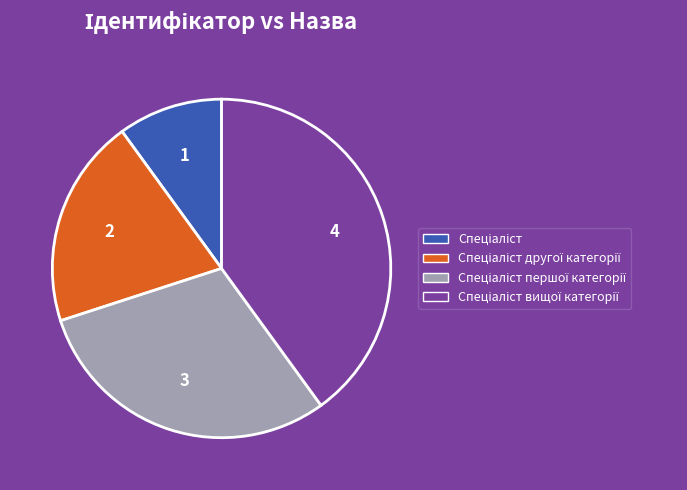

Is there any slice that represents more than half of the pie?

No